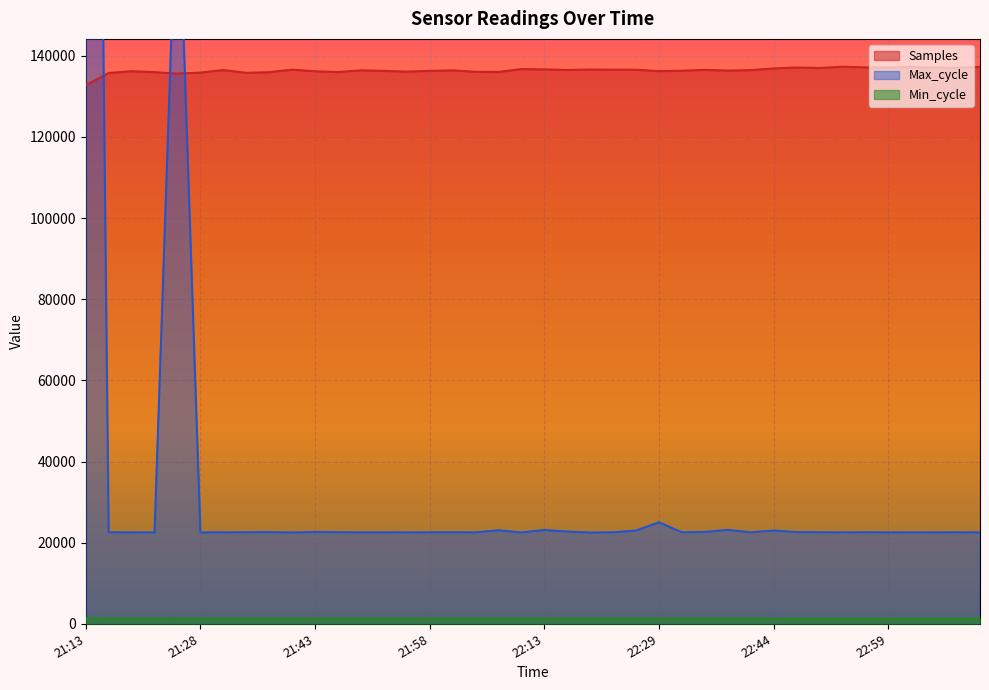

How many series are shown in this chart?

3